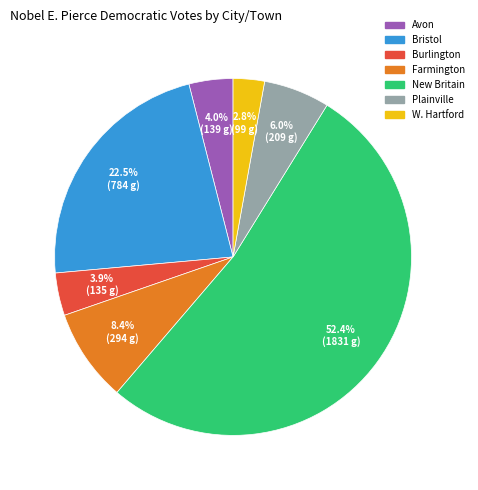

What is the smallest slice in the pie chart?

W. Hartford